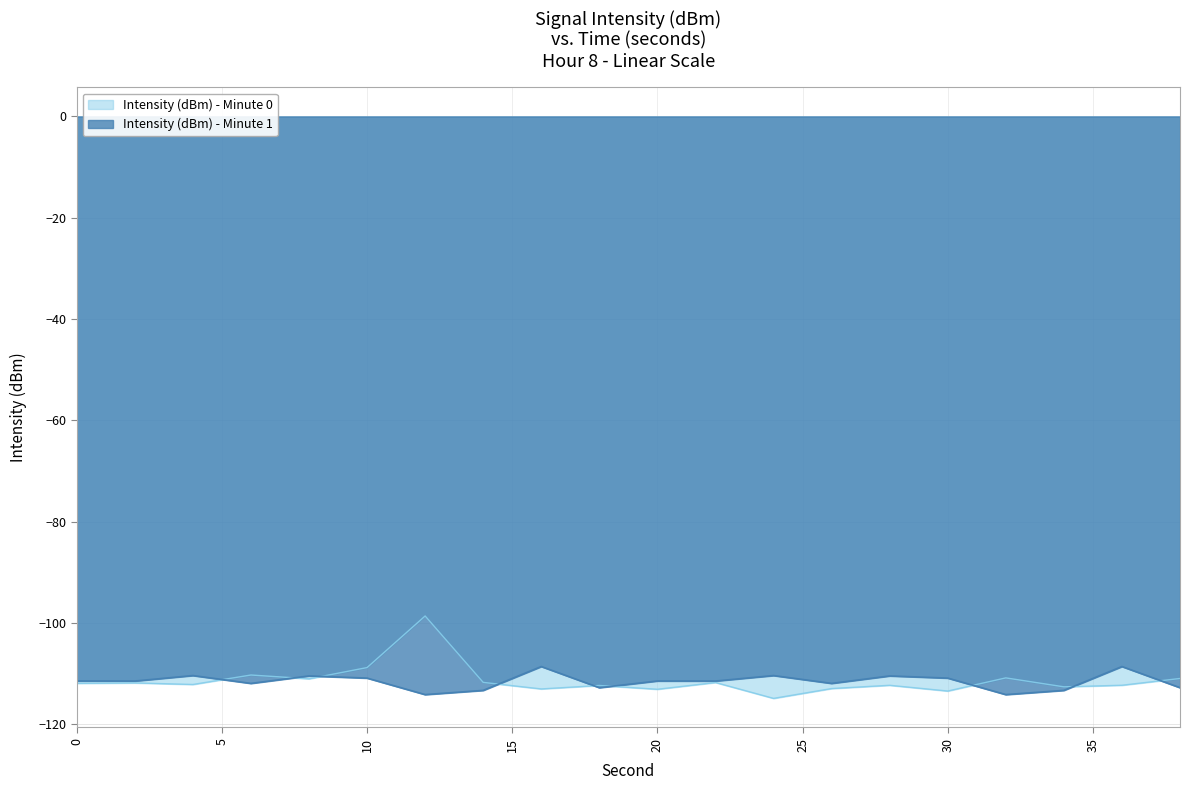

The Intensity (dBm) - Minute 0 series shows -113.0 at 16. True or false?

True